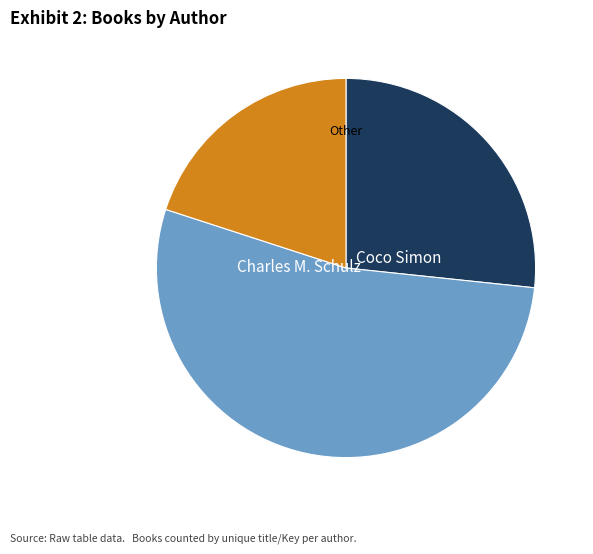

Is there any slice that represents more than half of the pie?

Yes